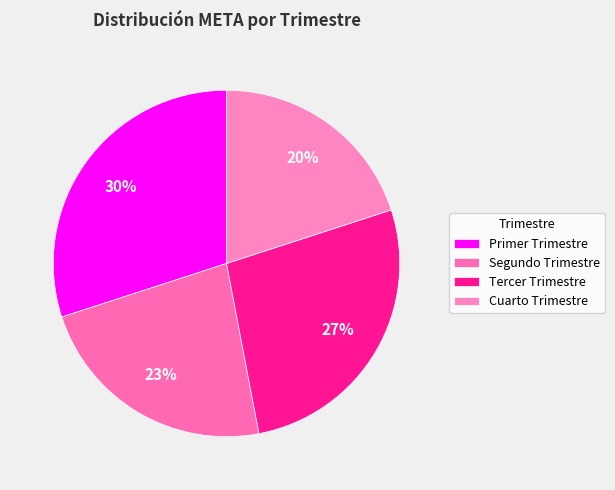

True or false: Primer Trimestre accounts for 30% of the total.

True